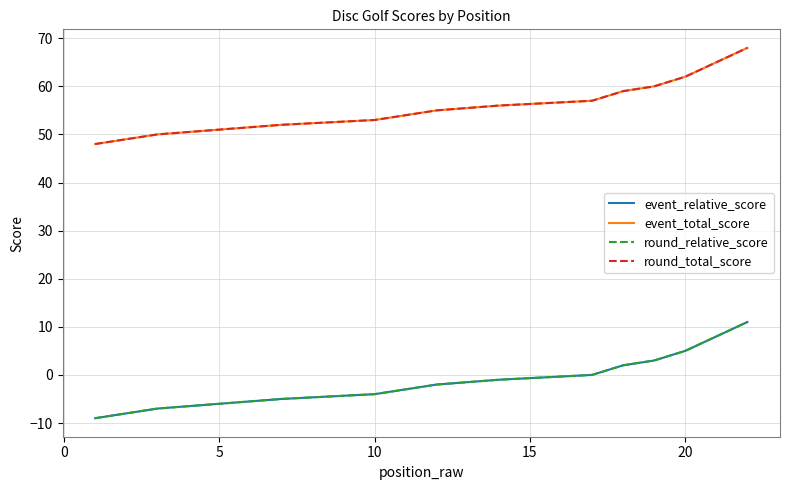

What is the maximum value shown in the chart?

68